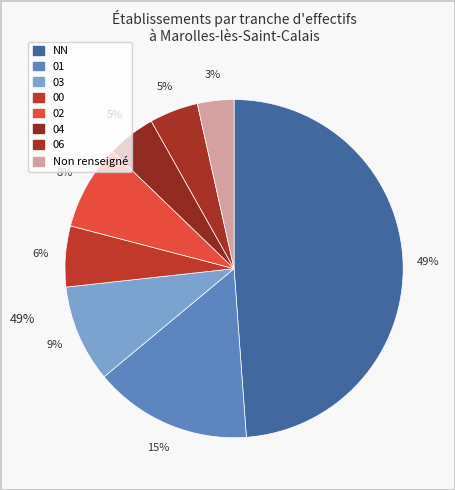

The NN (other) slice represents 17% of the pie. True or false?

False